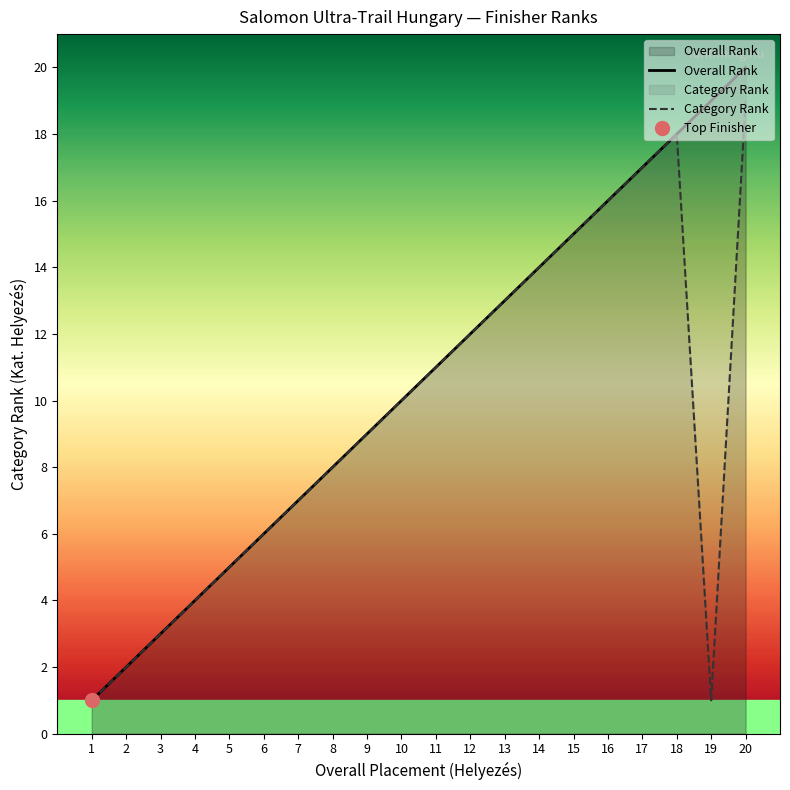

List the labels in order of Category Rank value, largest first.

20, 18, 17, 16, 15, 14, 13, 12, 11, 10, 9, 8, 7, 6, 5, 4, 3, 2, 1, 19